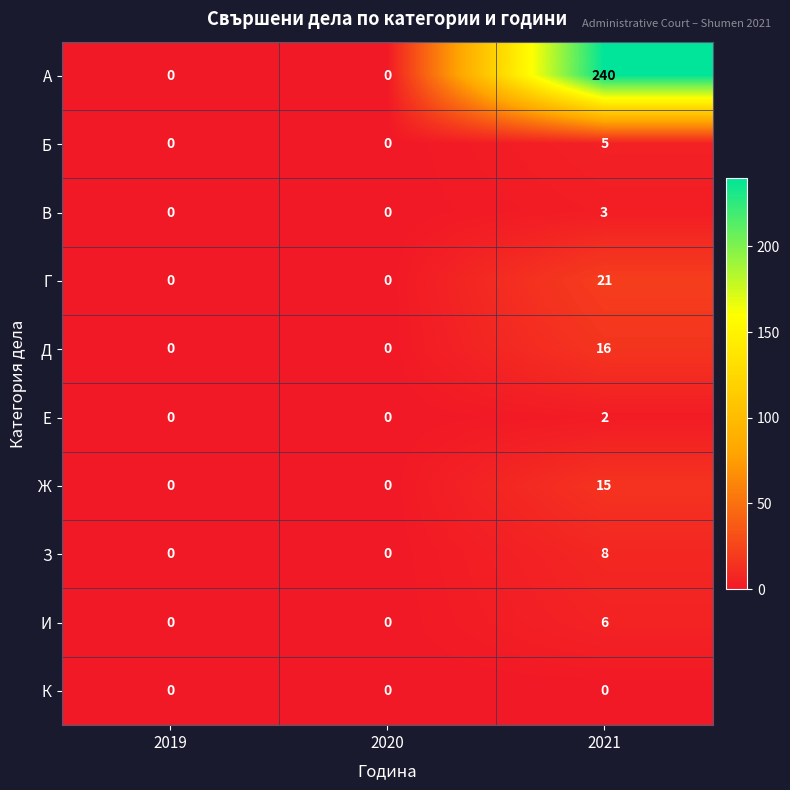

How many values in А are above zero?

1